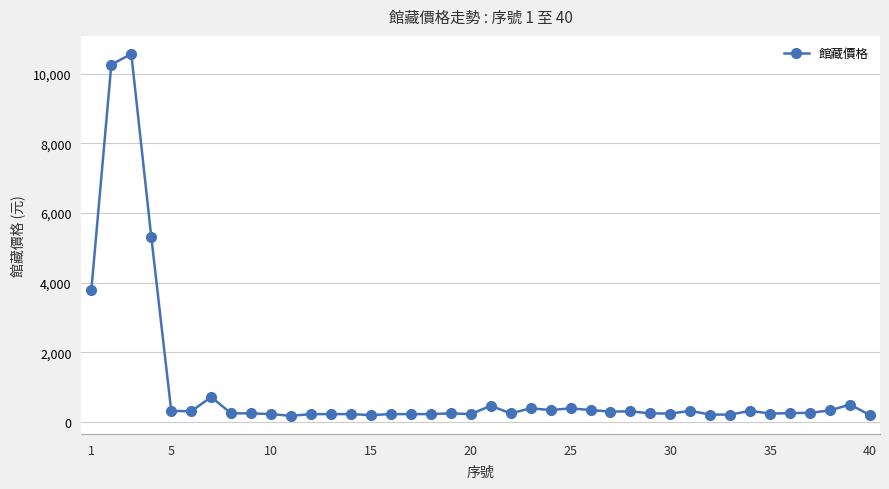

What is the maximum value shown in the chart?

10564